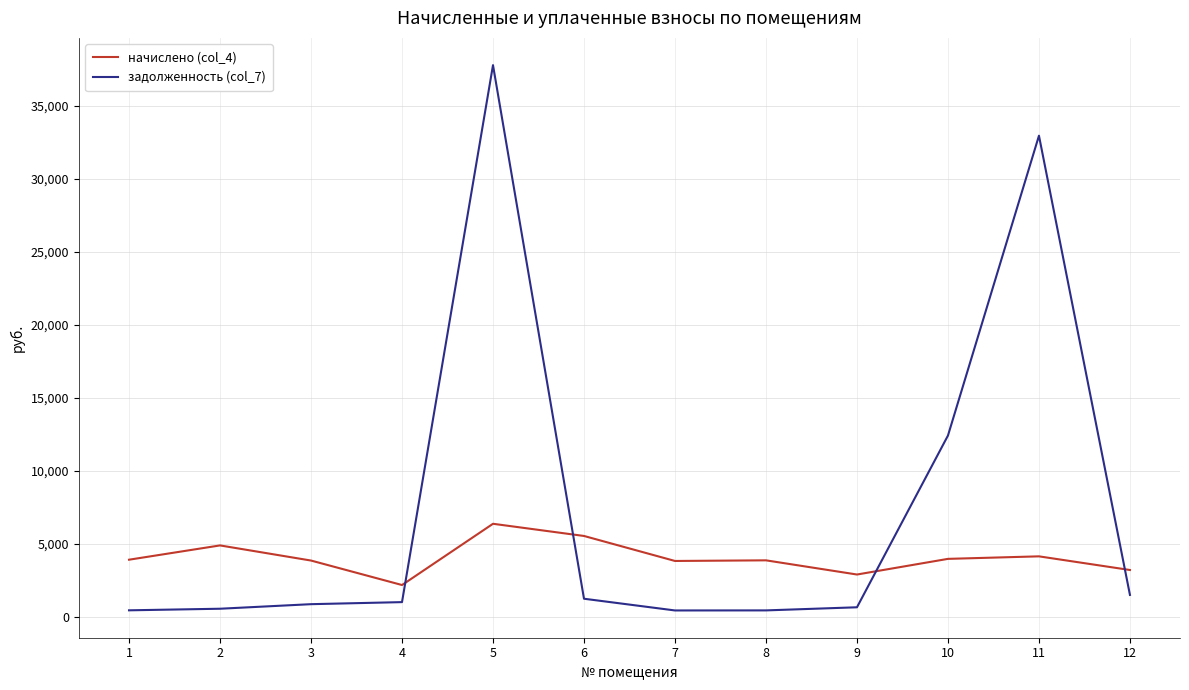

True or false: задолженность (col_7) has a value of 4236.3 at 10.

False